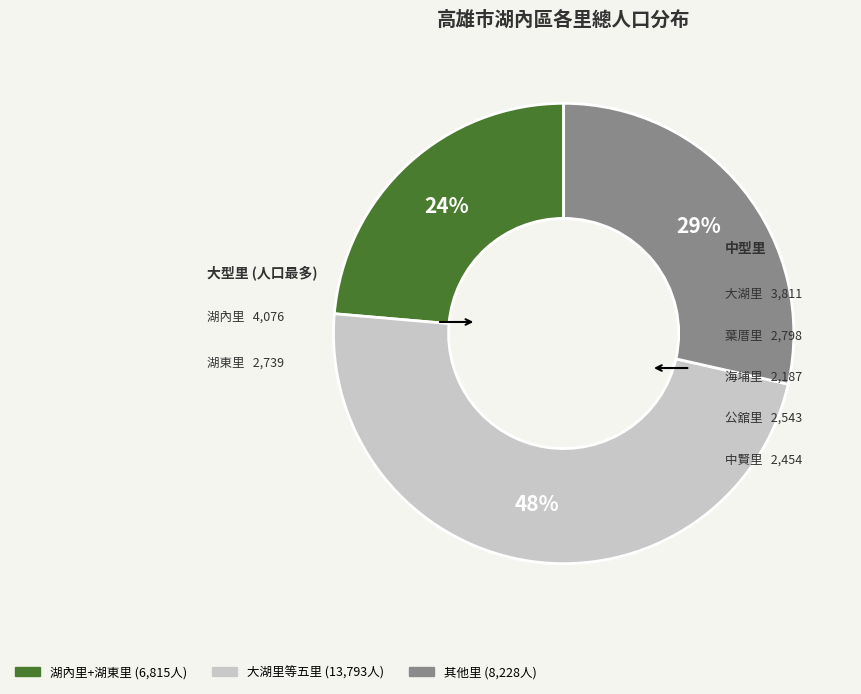

To the nearest percent, what is the average slice percentage?

33%